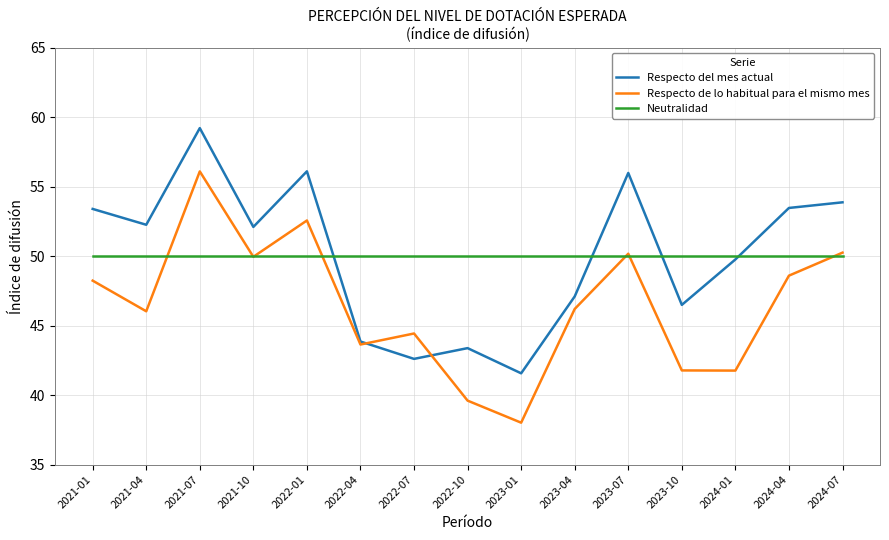

What is the approximate value of Respecto de lo habitual para el mismo mes at 2021-04?

46.0